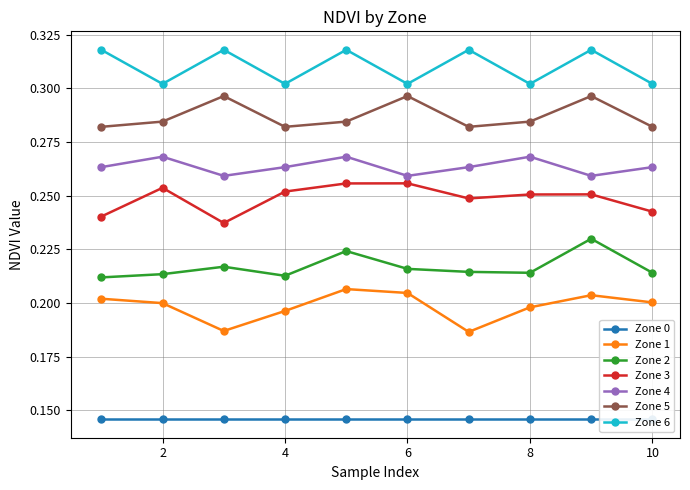

True or false: Zone 4 and Zone 5 cross at least once.

False